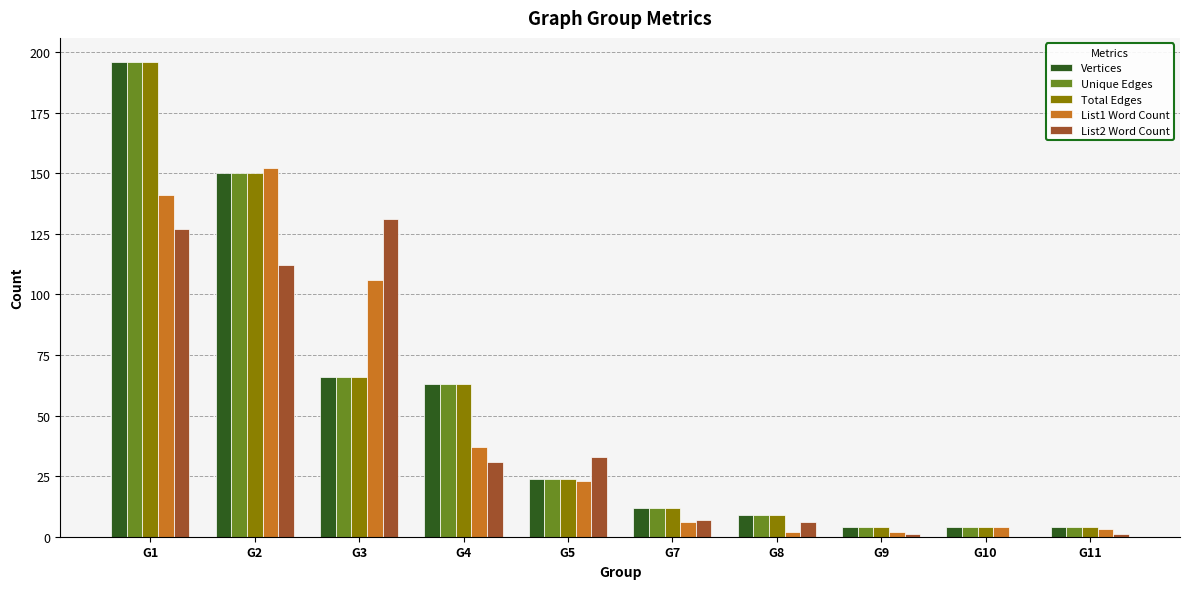

What is the greatest value displayed?

196